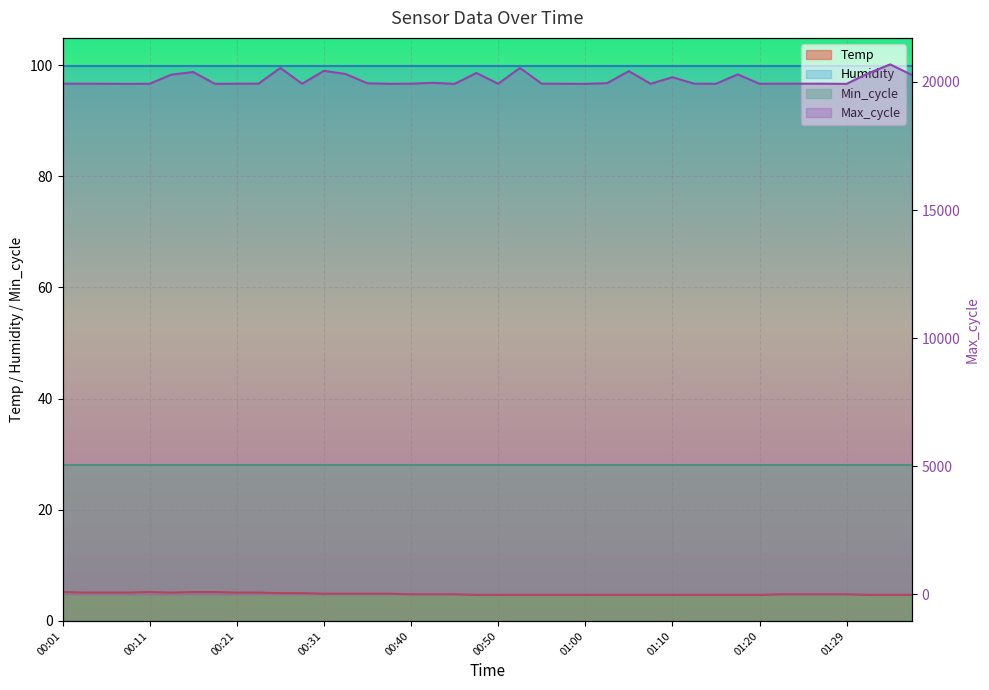

What is the value of the Max_cycle point at the 2nd from the left?

19931.0